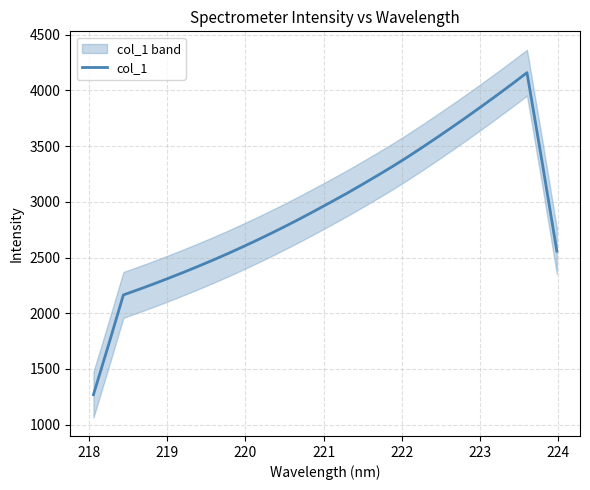

What is the difference between the second highest and minimum values?

2786.9